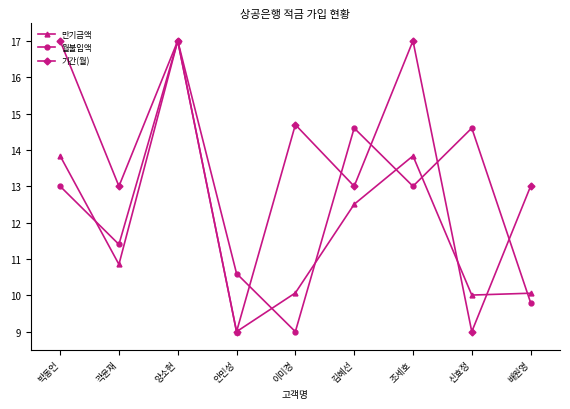

Rank the series at 조세호 from lowest to highest value.

월불입액, 만기금액, 기간(월)